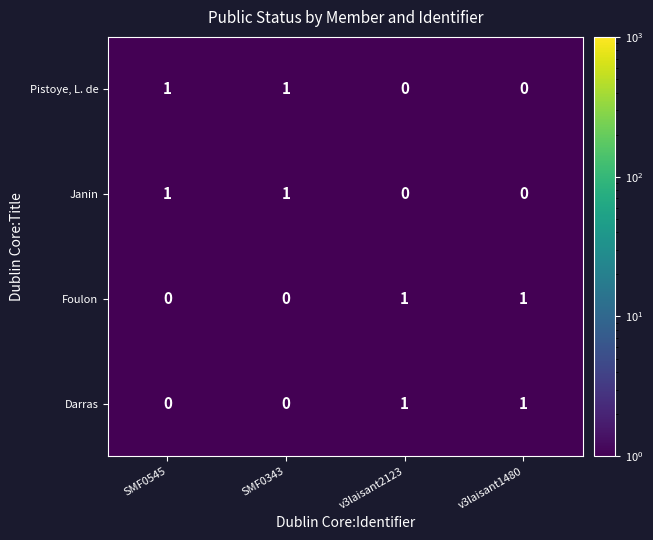

What is the total value across all series at SMF0343?

2